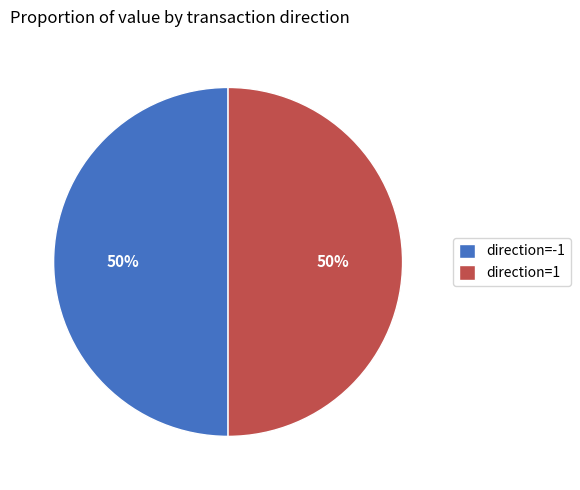

To the nearest percent, what is the combined percentage of direction=1 and direction=-1?

100%